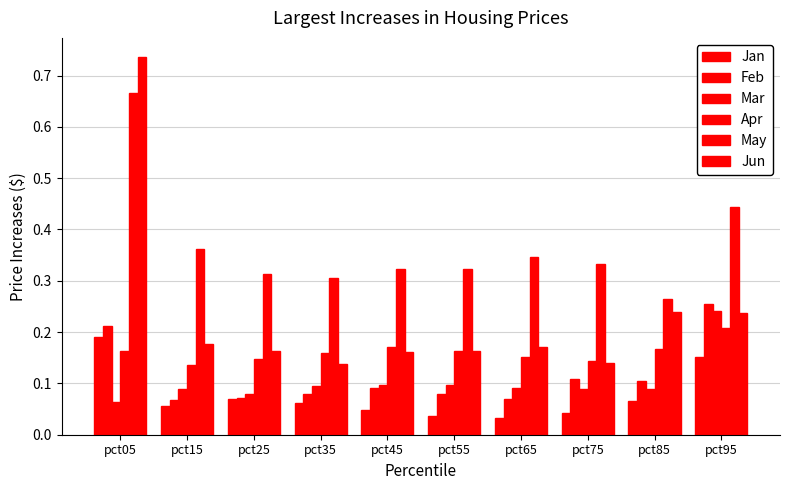

How many categories are shown in the chart?

10